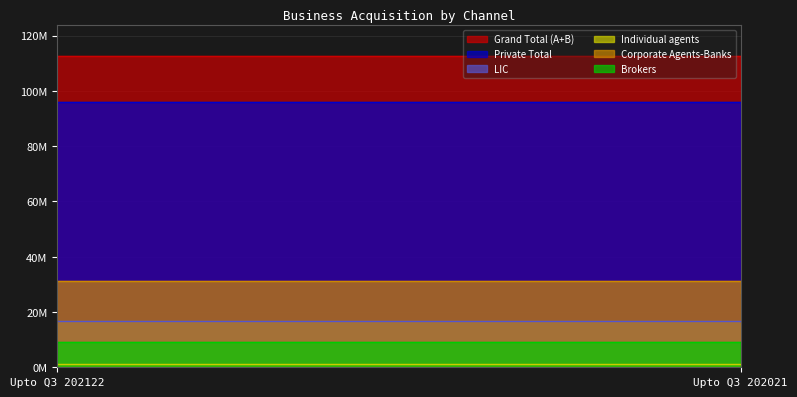

What are all the series names shown in the legend?

Grand Total (A+B), Private Total, LIC, Individual agents, Corporate Agents-Banks, Brokers